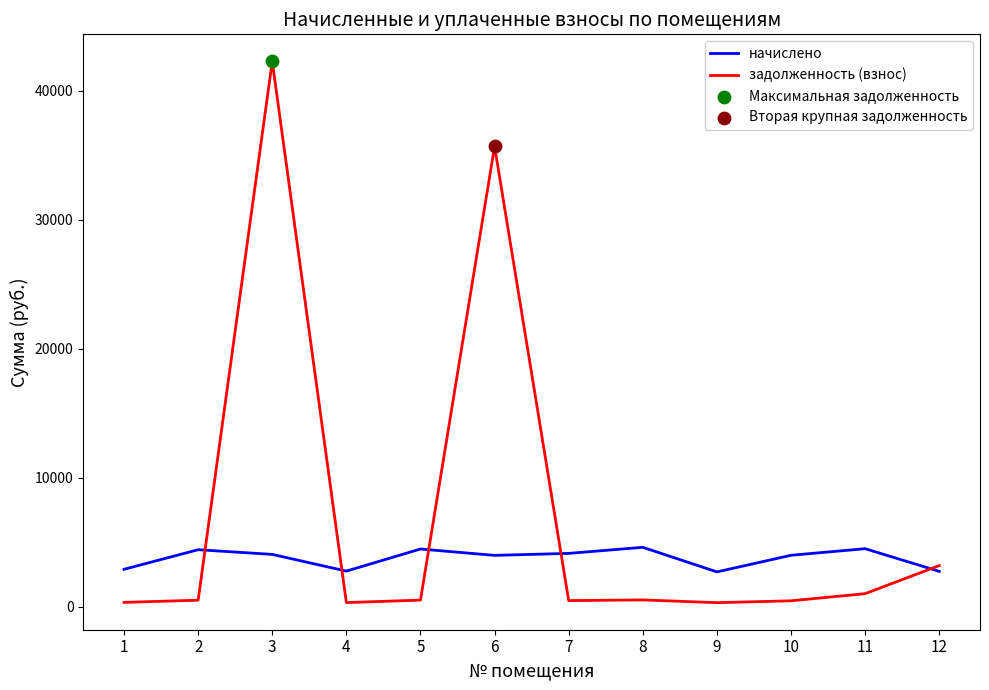

Is the value of начислено at 10 greater than the value of задолженность (взнос) at 6?

No